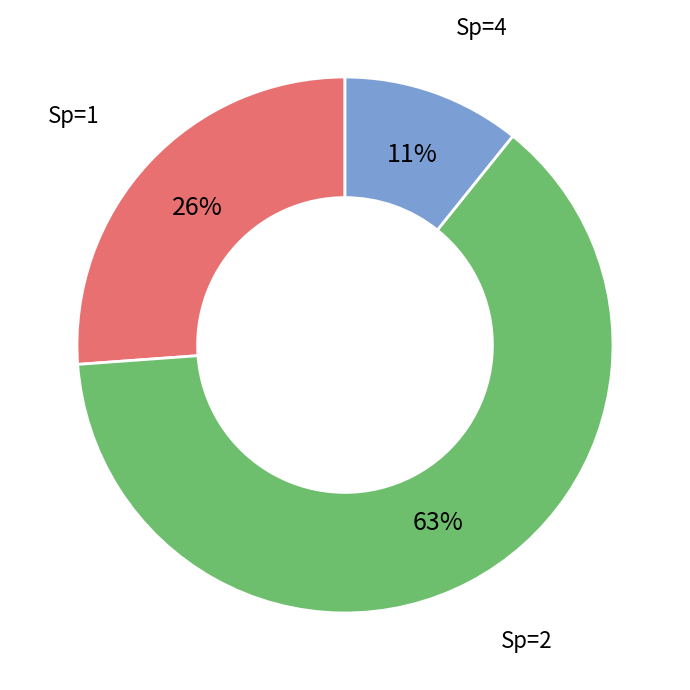

Count the number of slices in the pie.

3